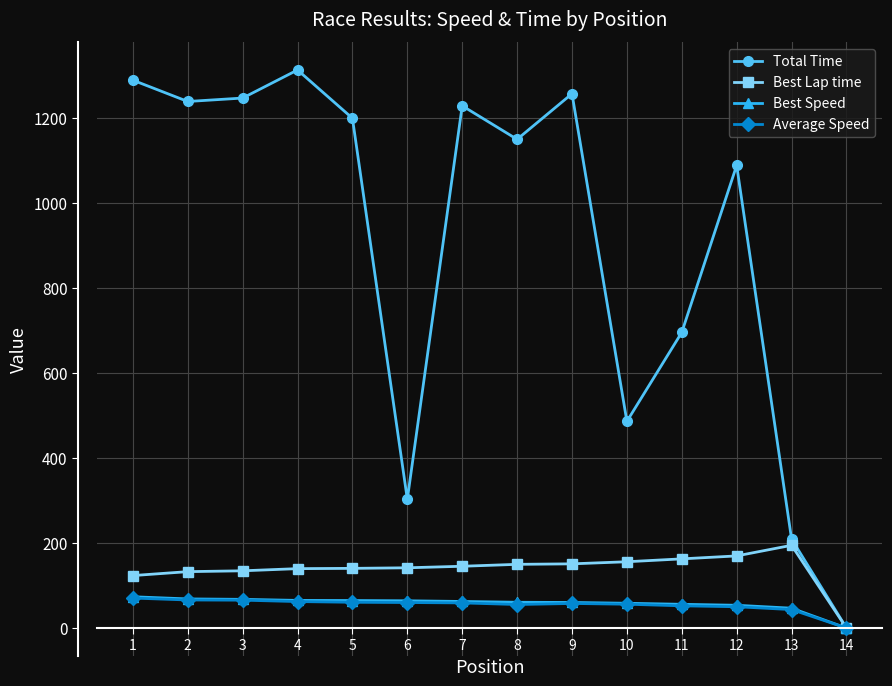

In Total Time, how many points are lower than both neighbors (excluding endpoints)?

4